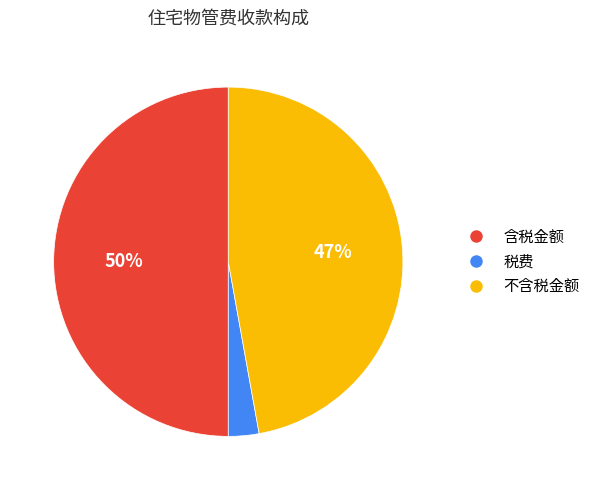

Is 不含税金额 the majority of the pie?

No